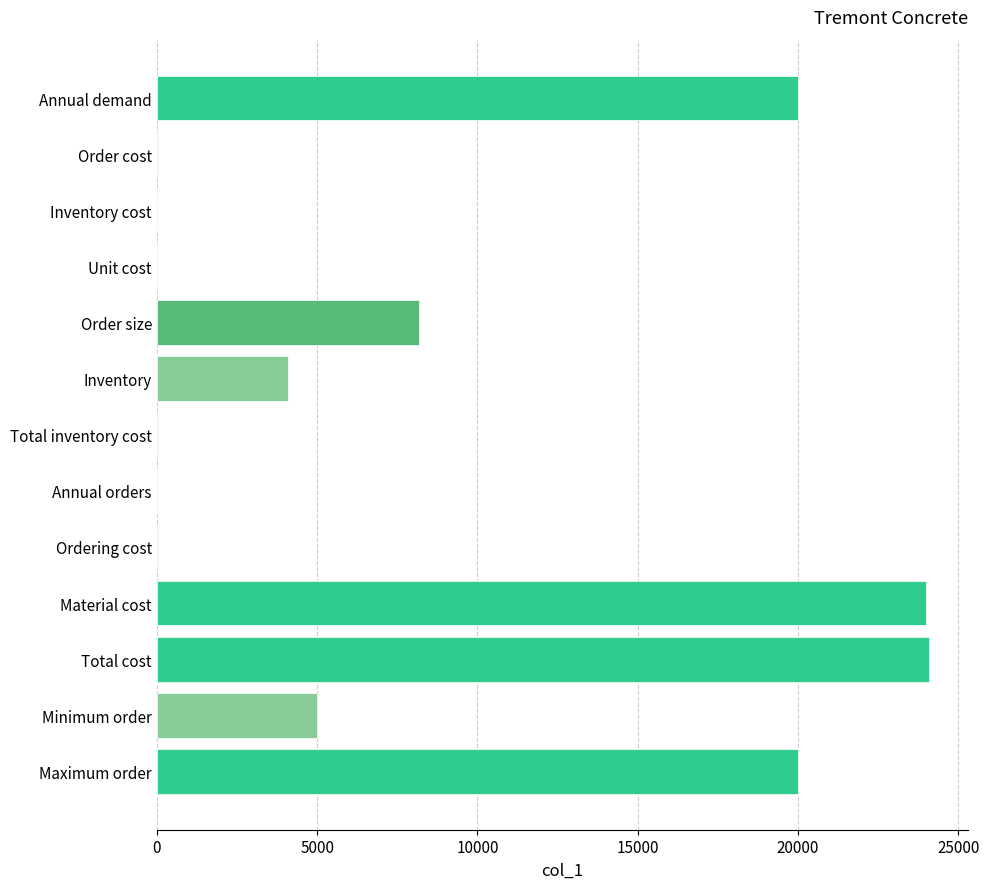

Between Order size and Maximum order, which is larger?

Maximum order